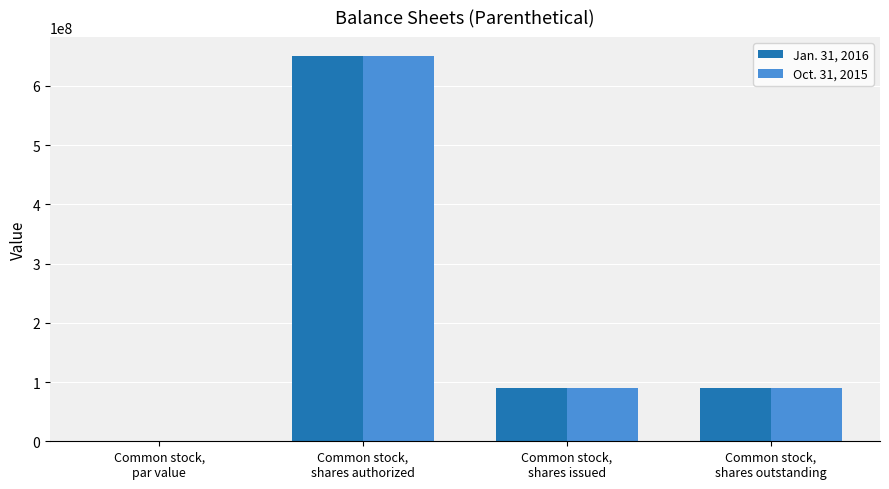

What is the sum of all Jan. 31, 2016 values?

830000000.0